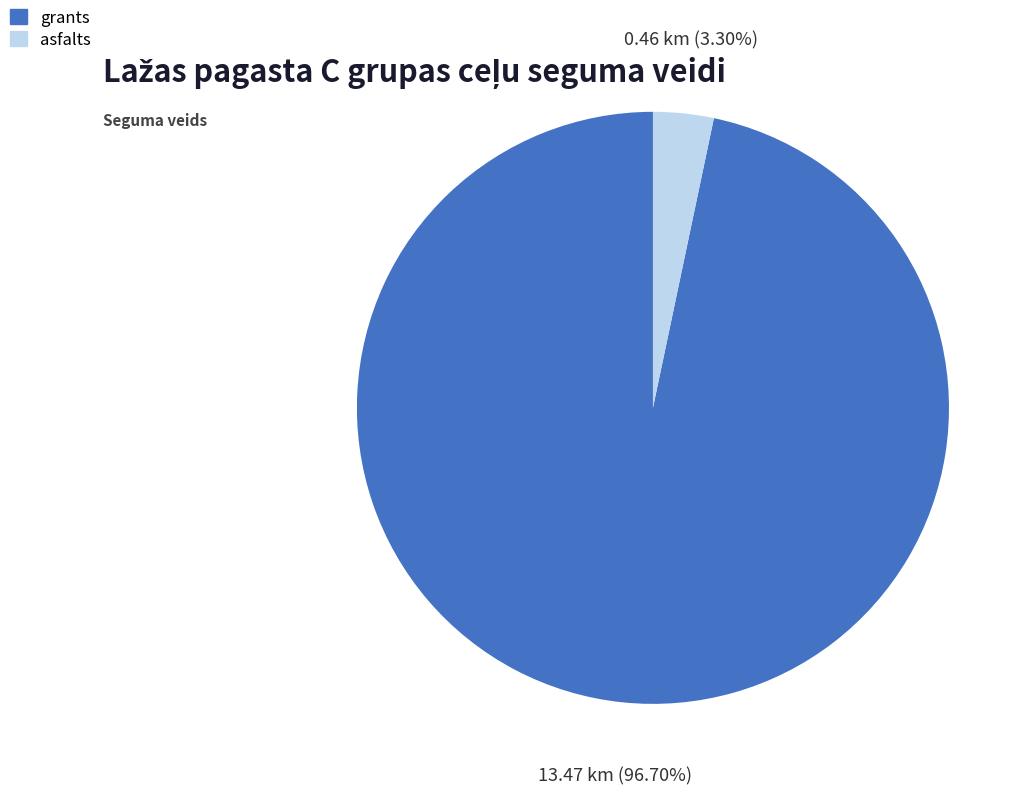

Combined, do asfalts and grants account for over 50%?

Yes